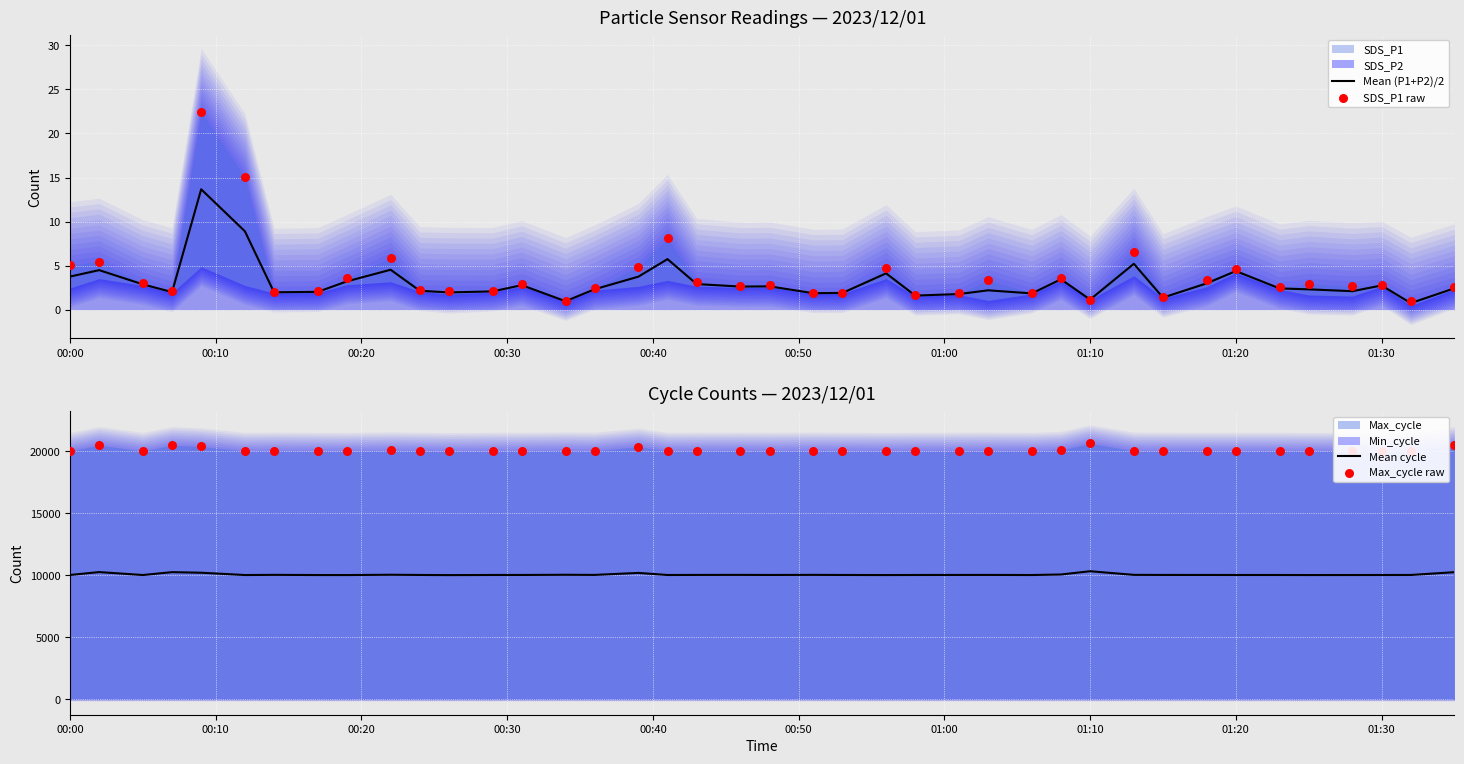

What is the highest value of the Mean (P1+P2)/2 series?

13.7